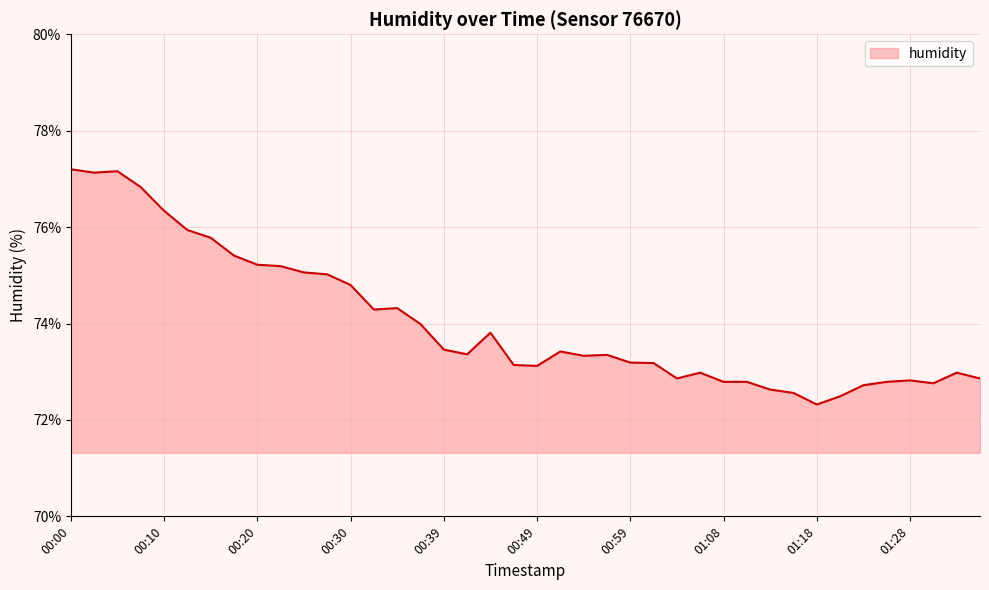

How many categories are shown in the chart?

40